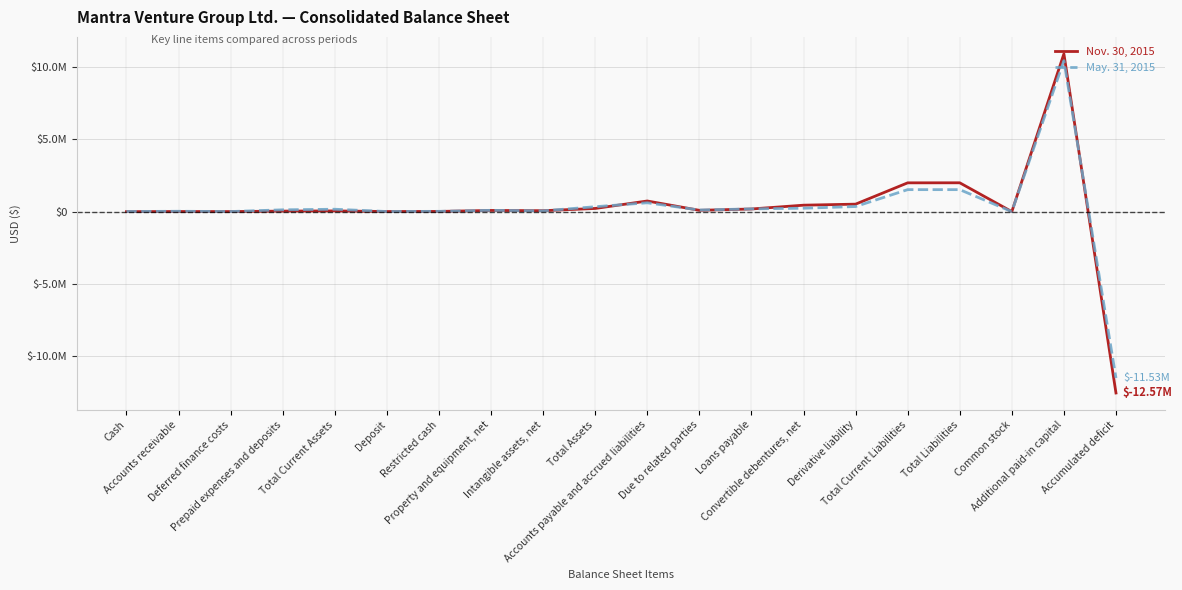

At which category is the sum across all series the highest?

Additional paid-in capital